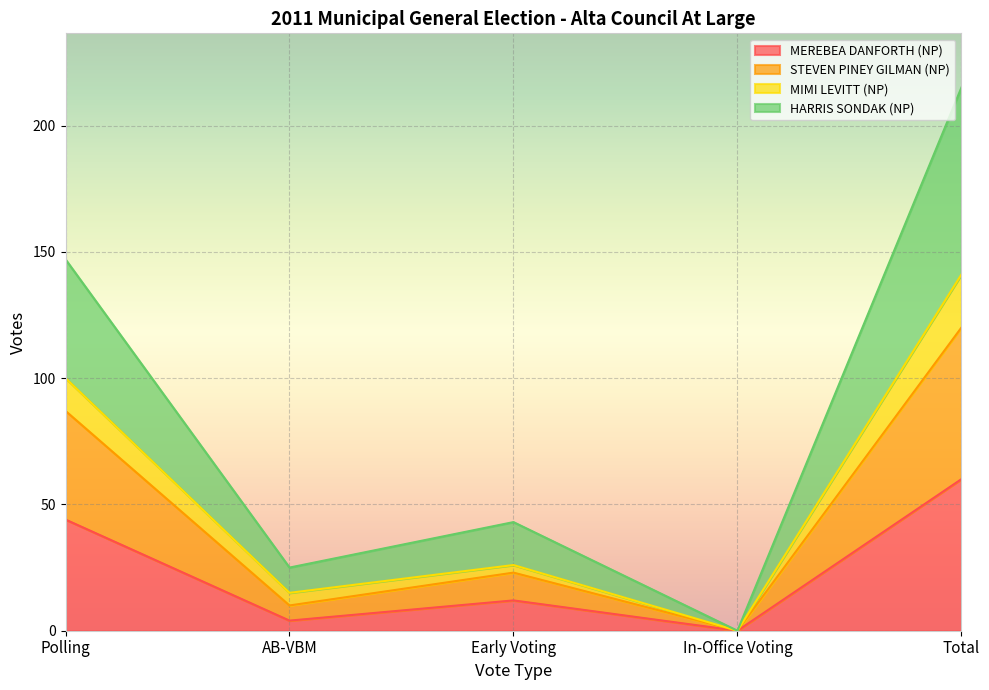

Count the number of categories in the chart.

5